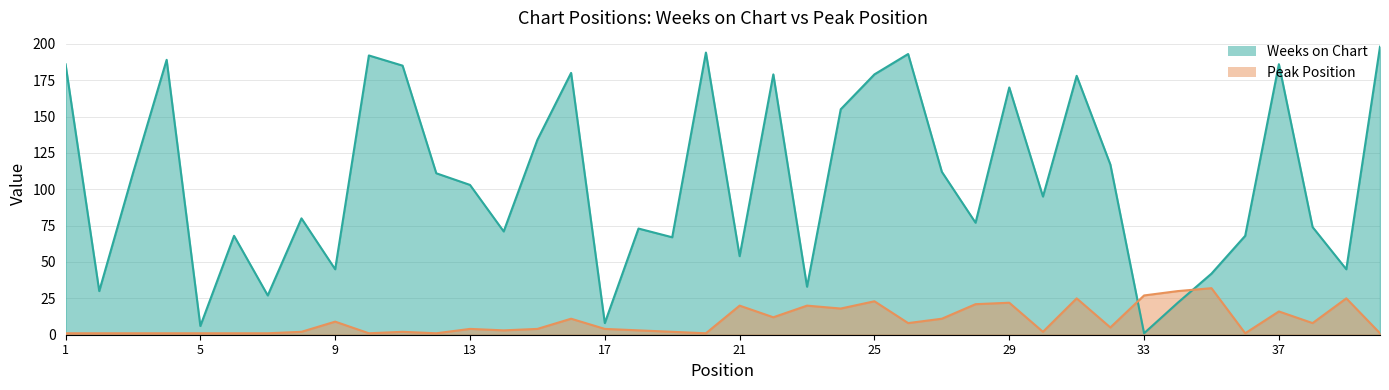

Is it true that Peak Position equals 2 at 19?

True